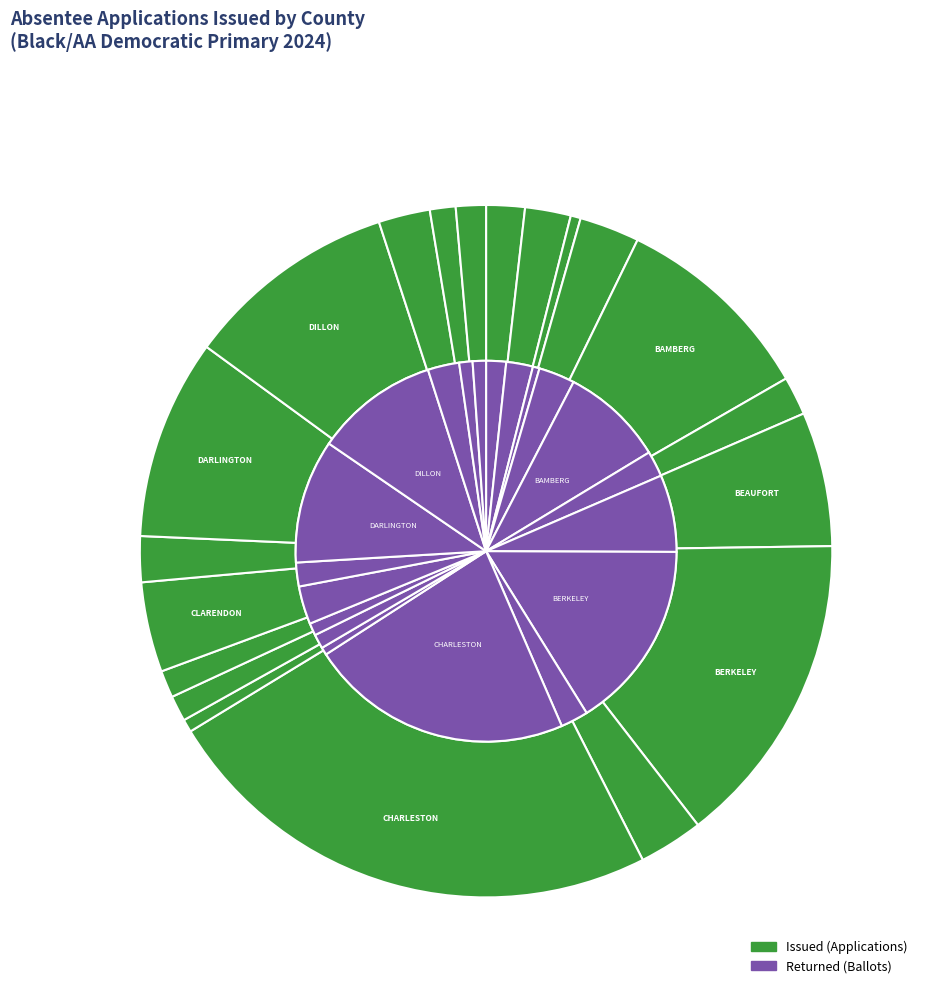

What percentage is the 04-ANDERSON slice, to the nearest percent?

3%